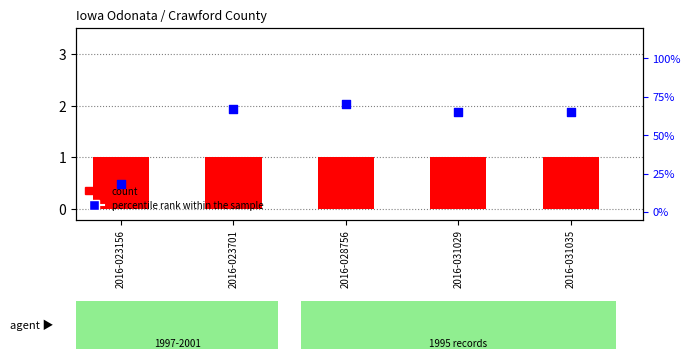

Which series has the largest total across all categories?

percentile rank within the sample